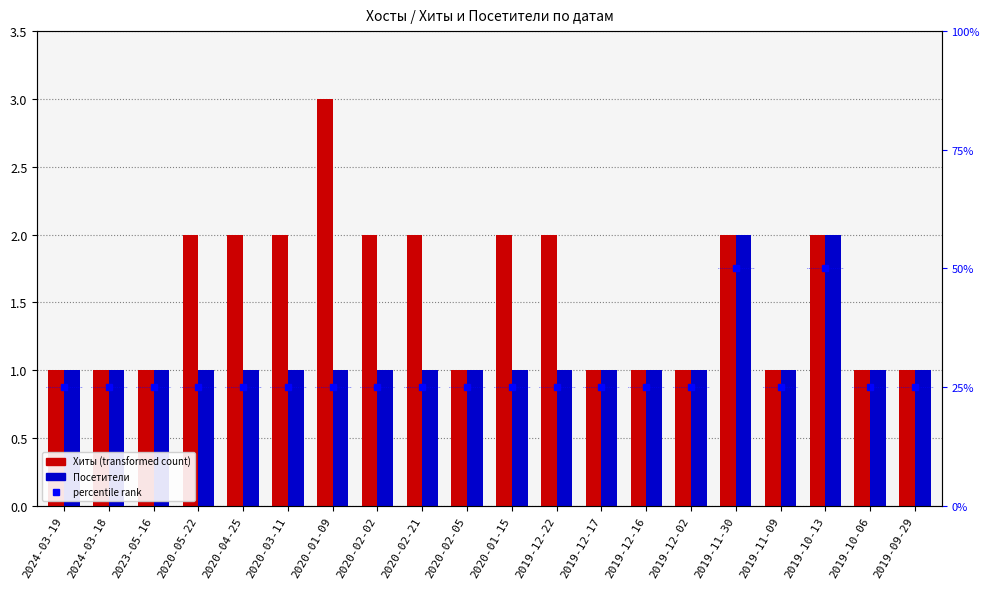

What is the spread (max minus min) of values at 2020-02-02?

24